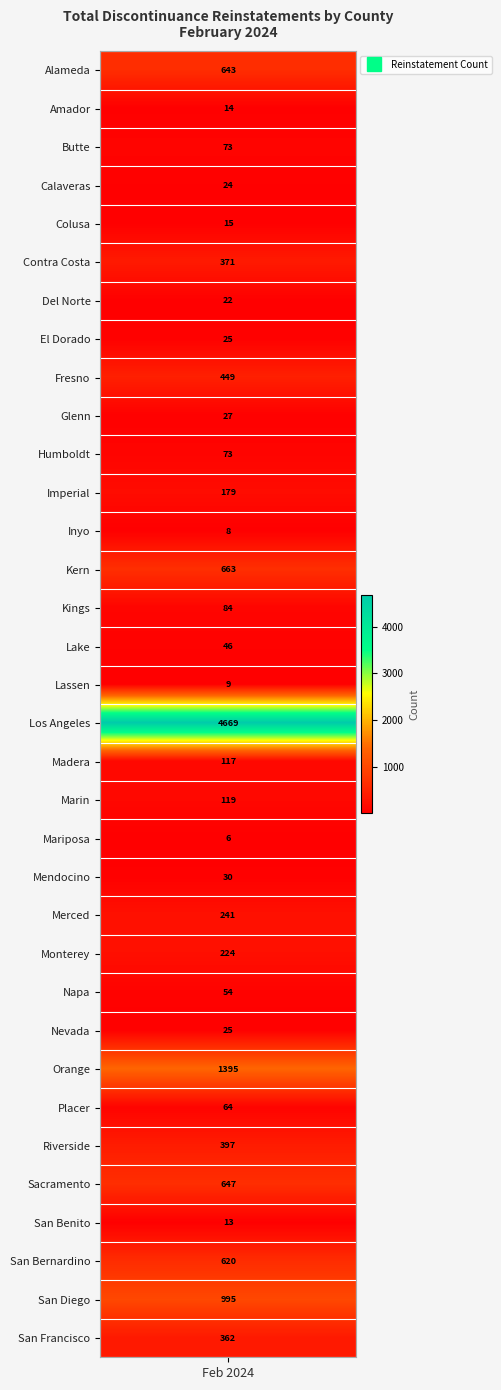

What is the maximum value shown in the chart?

4669